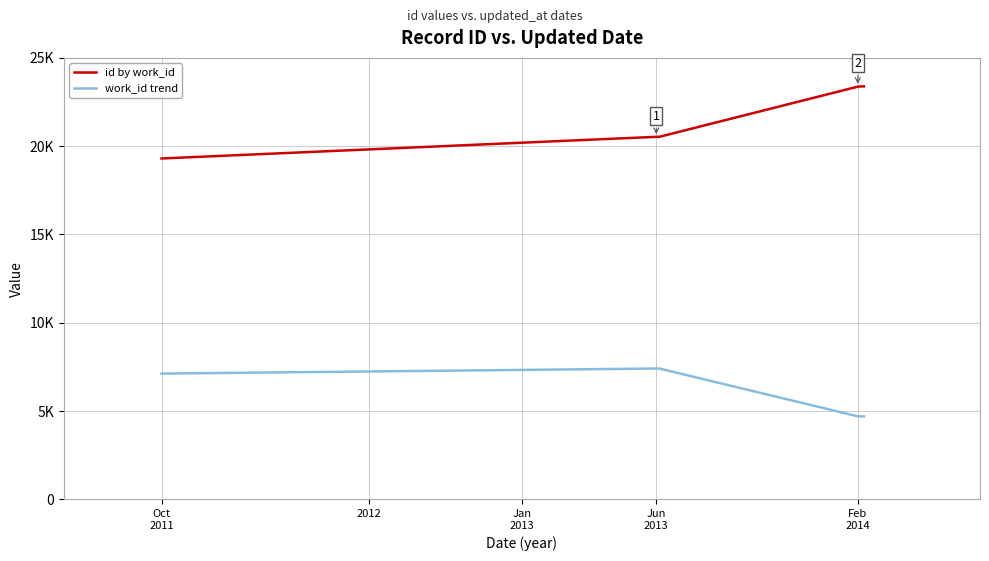

At how many categories does at least one series exceed 22212?

3